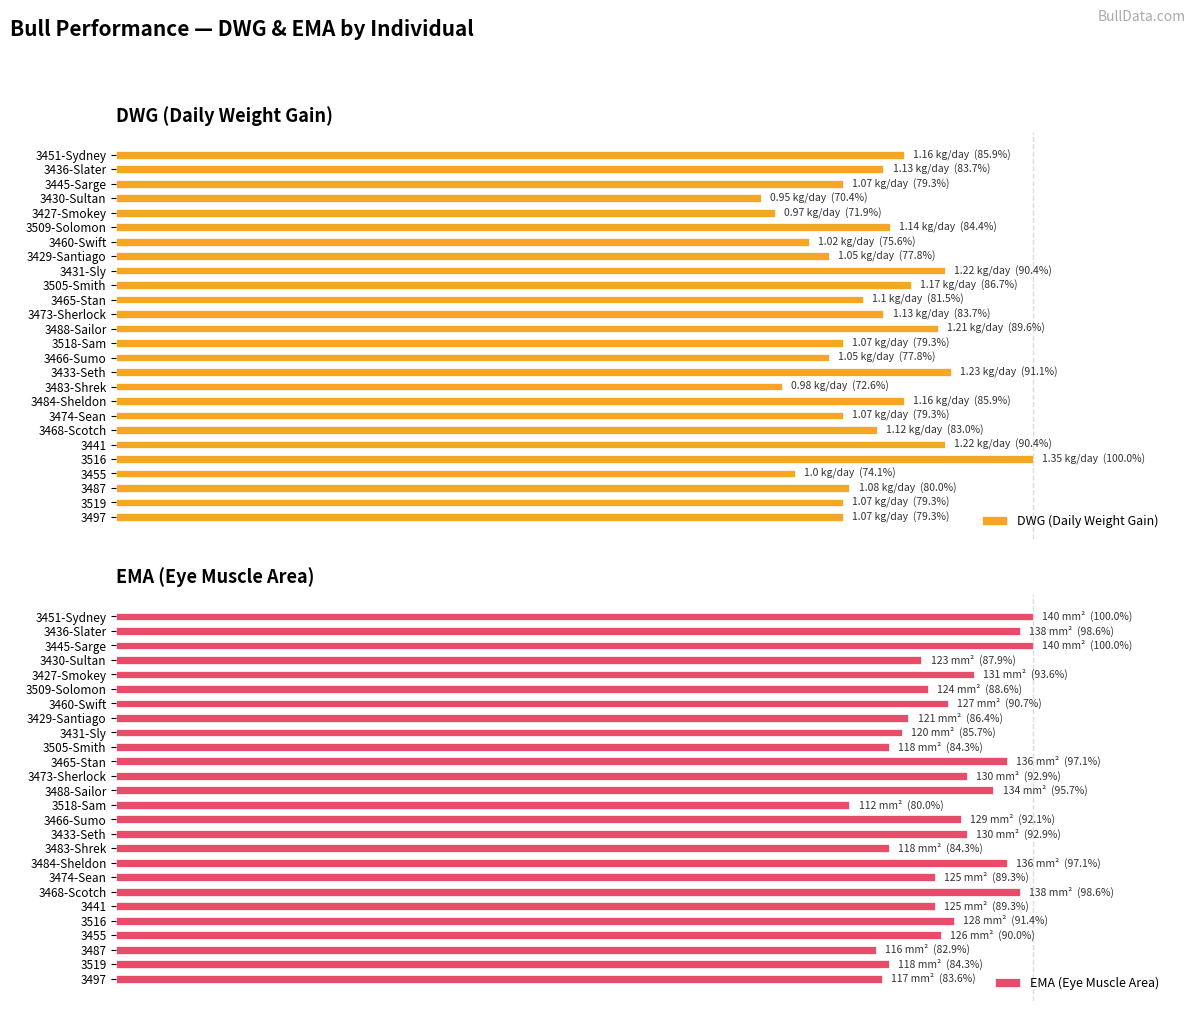

The value of DWG (Daily Weight Gain) at 3484-Sheldon is 0.3. True or false?

False